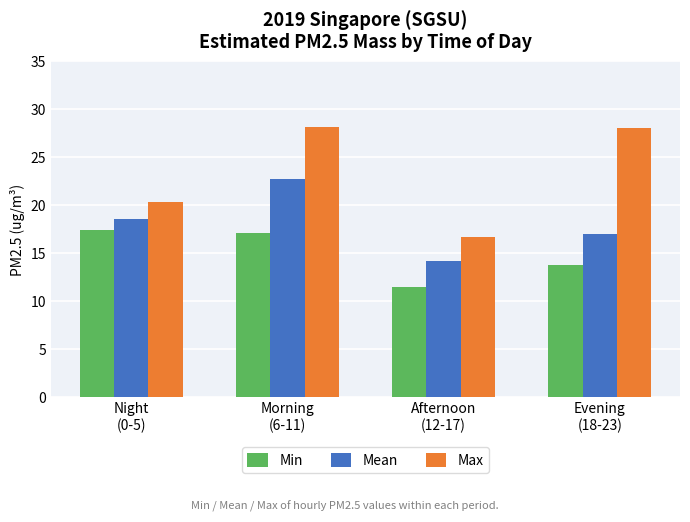

How many bars are there in each group?

3